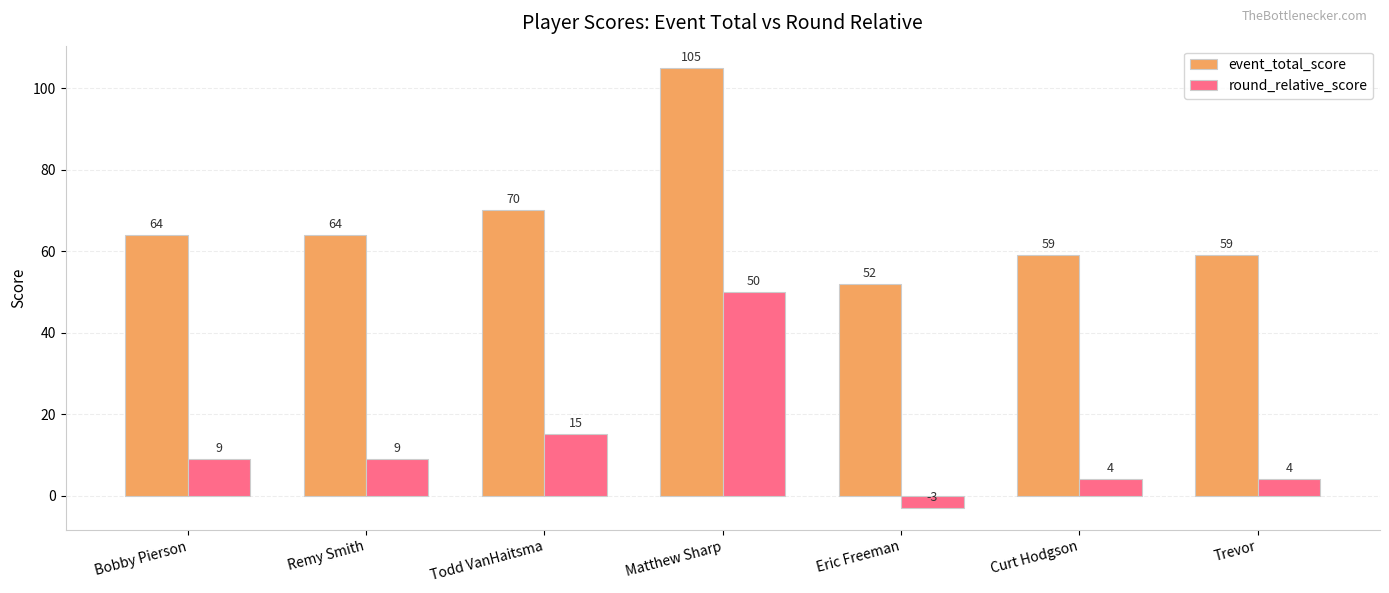

What are all the series names shown in the legend?

event_total_score, round_relative_score